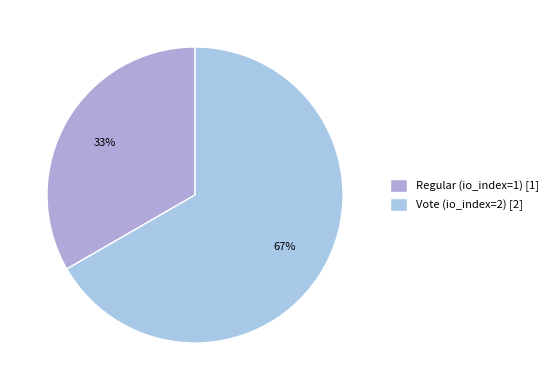

How many segments does this pie chart have?

2